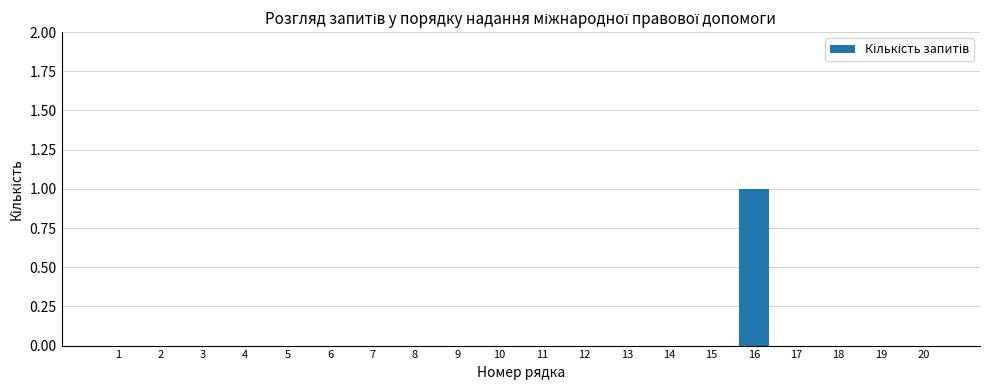

What is the change in value from 2 to 16?

+1